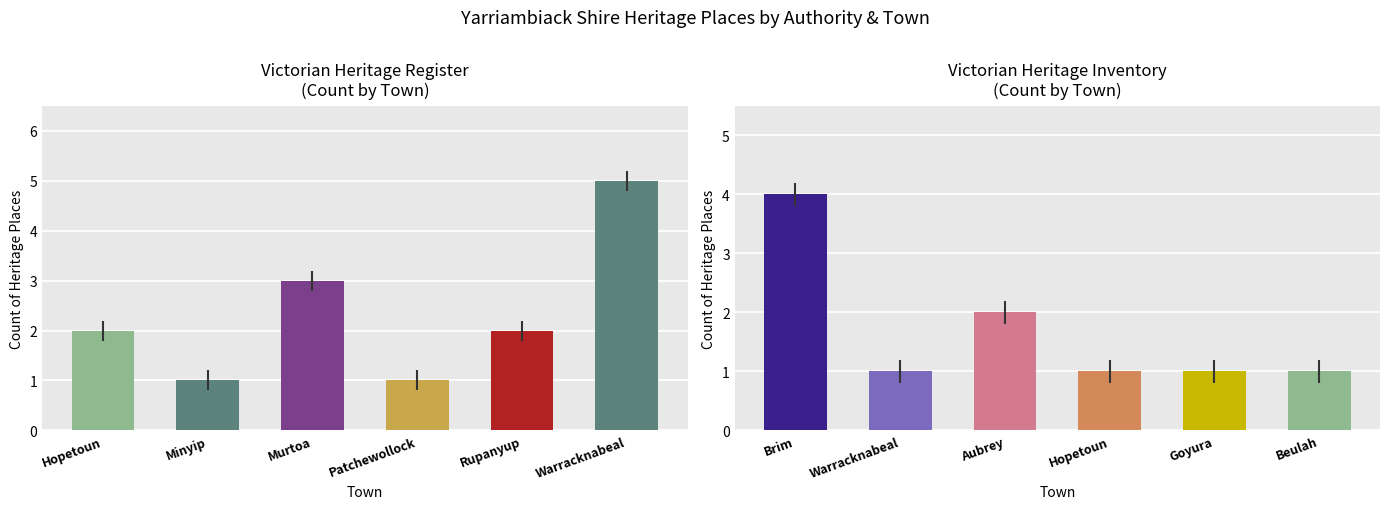

What is the difference between the maximum and minimum values in the Victorian Heritage Register series?

4